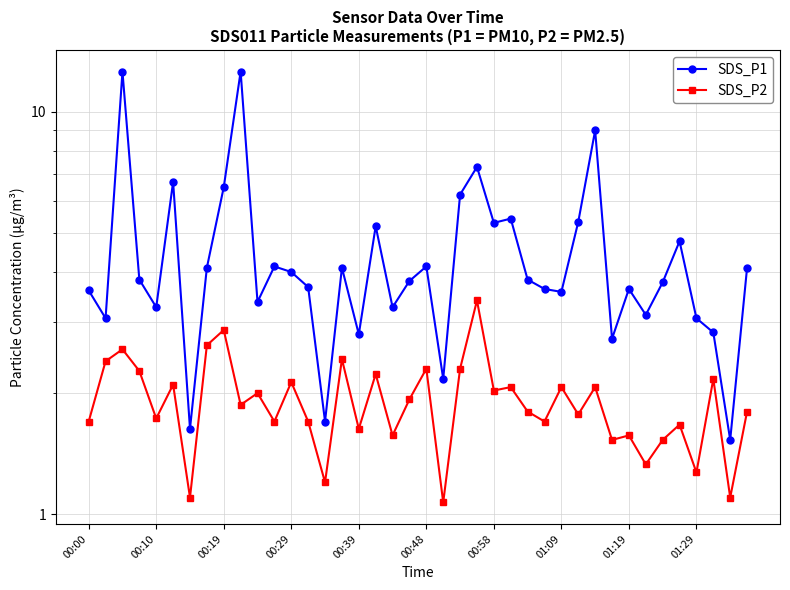

Which series has the widest spread of values?

SDS_P1